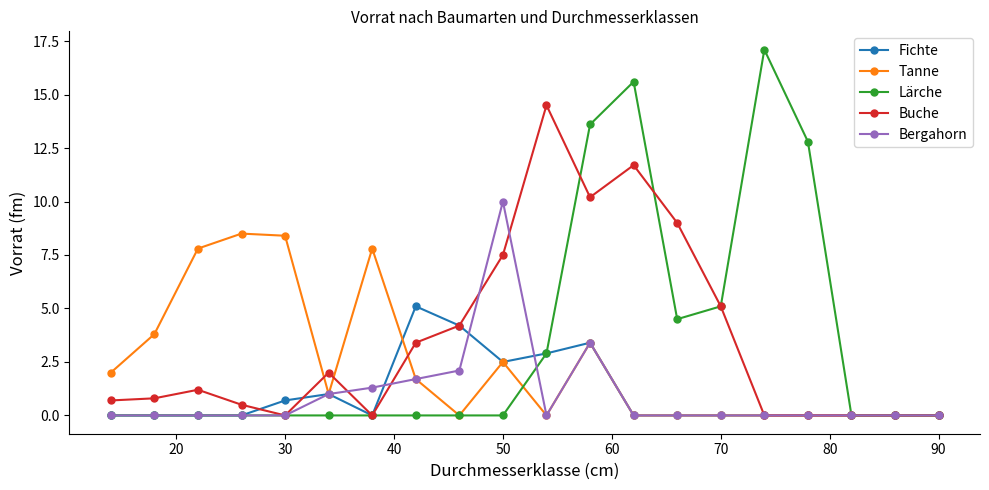

How many lines are shown in the chart?

5